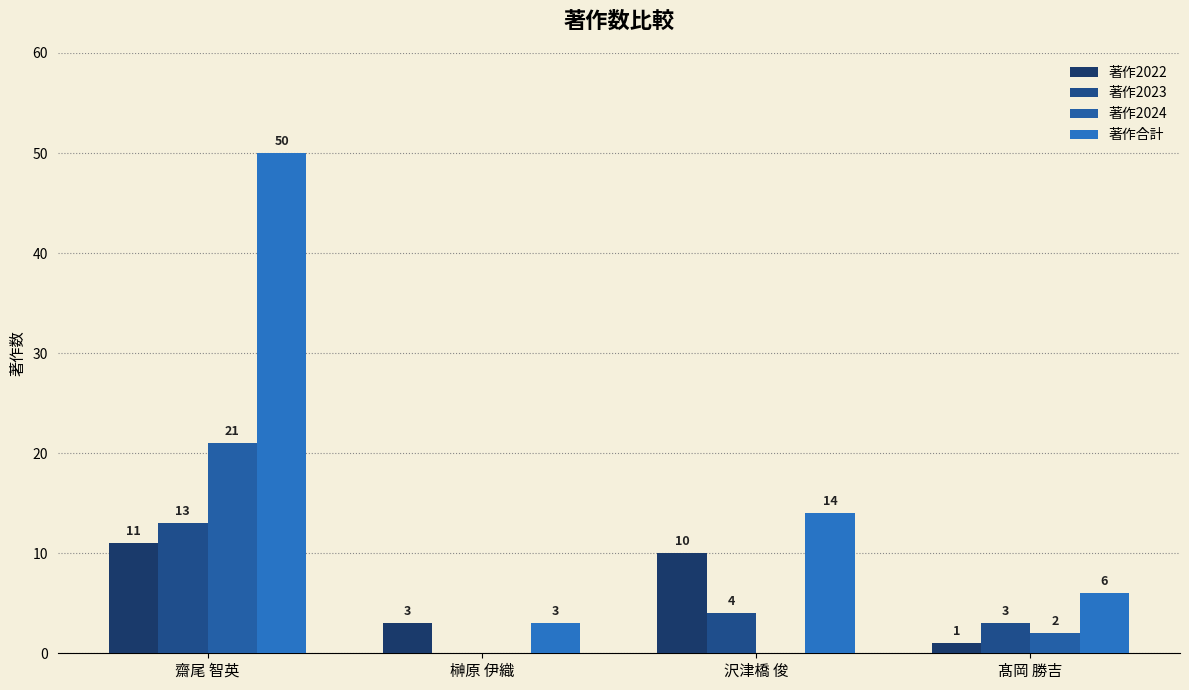

At which category does the chart reach its minimum across all series?

榊原 伊織